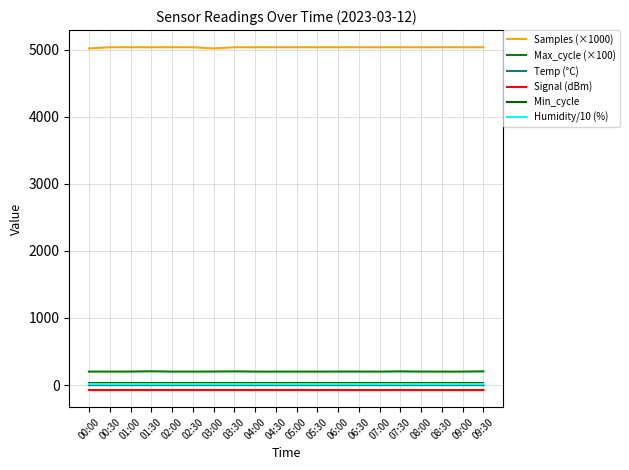

True or false: Temp (°C) has more than 1 interior local peaks.

False